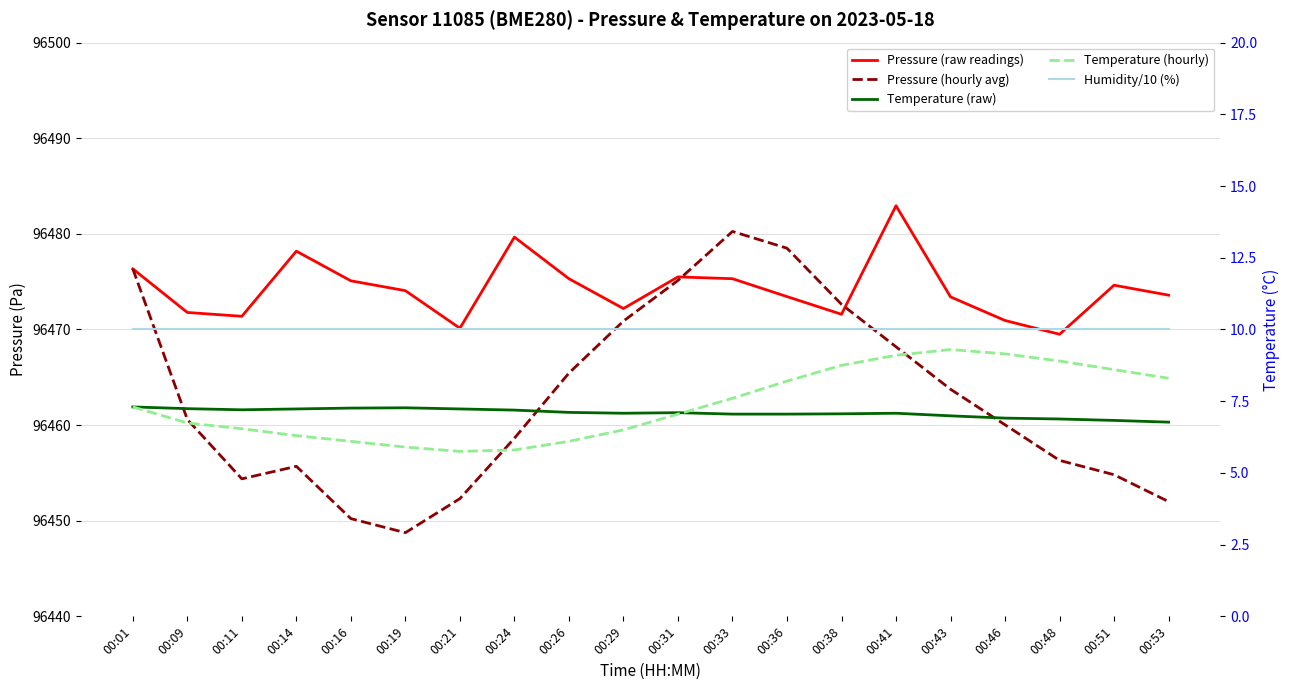

The value of Pressure (raw readings) at 00:53 is 96473.6. True or false?

True